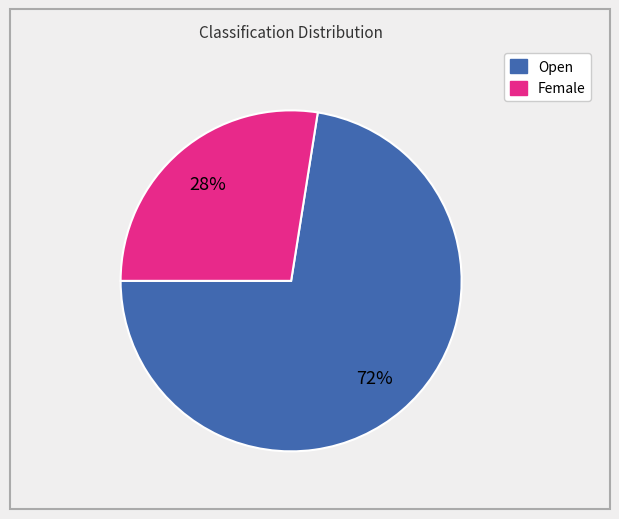

True or false: Female accounts for 28% of the total.

True